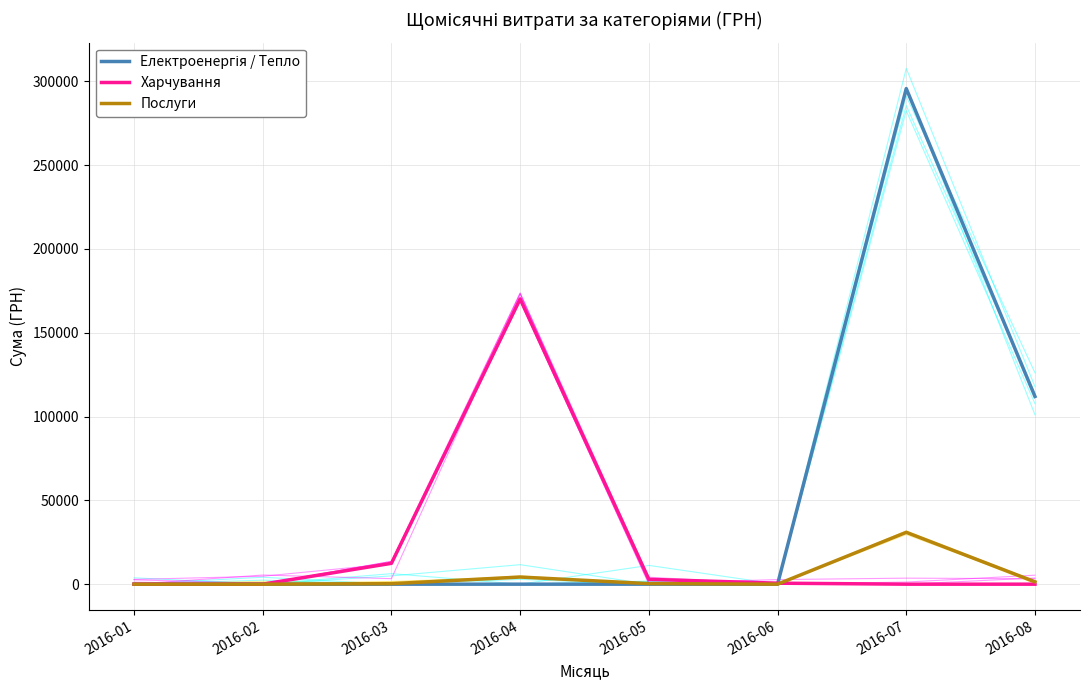

Is the value of Послуги at 2016-01 greater than the value of Електроенергія / Тепло at 2016-05?

No